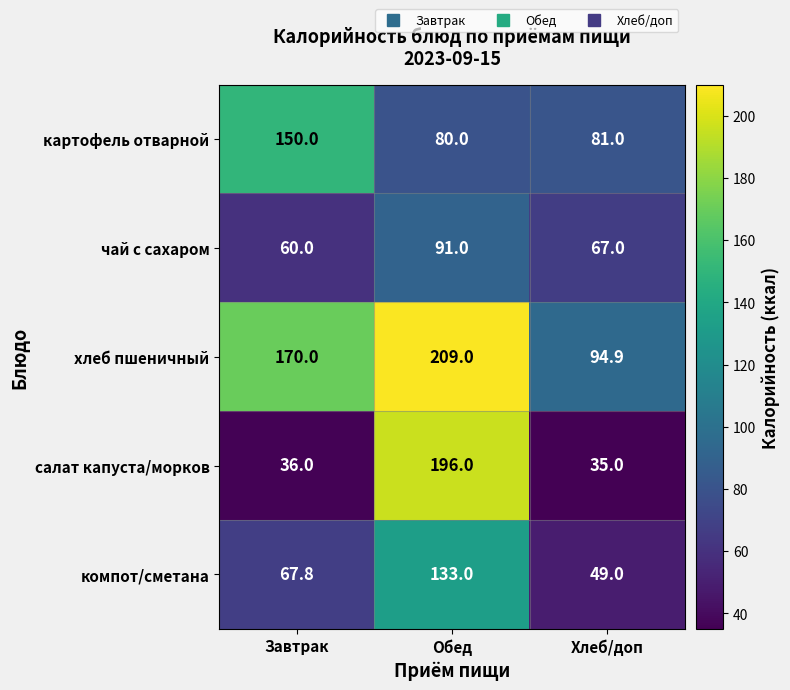

Reading left to right, what are all the values shown in this chart?

картофель отварной: 150.0	80.0	81.0
чай с сахаром: 60.0	91.0	67.0
хлеб пшеничный: 170.0	209.0	94.9
салат капуста/морков: 36.0	196.0	35.0
компот/сметана: 67.8	133.0	49.0